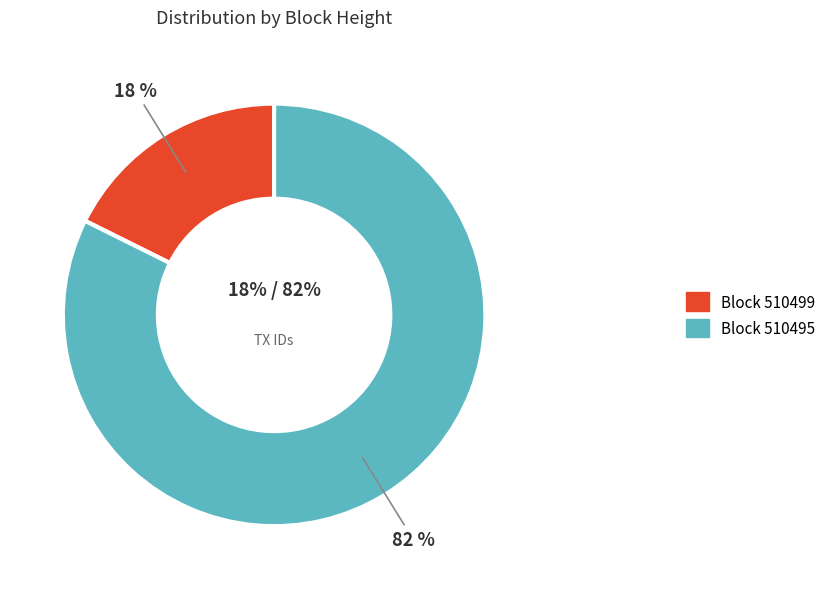

Count the number of slices in the pie.

2